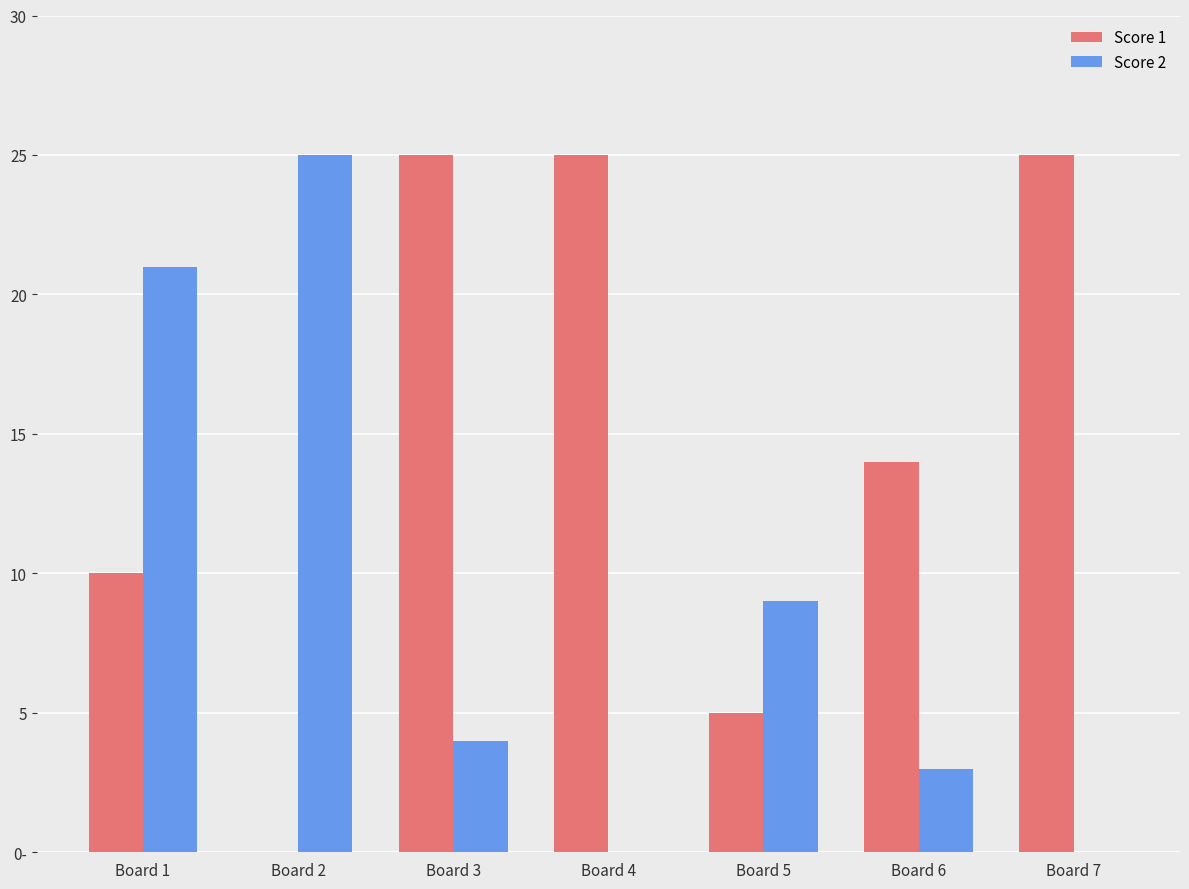

Does the chart contain stacked bars?

No